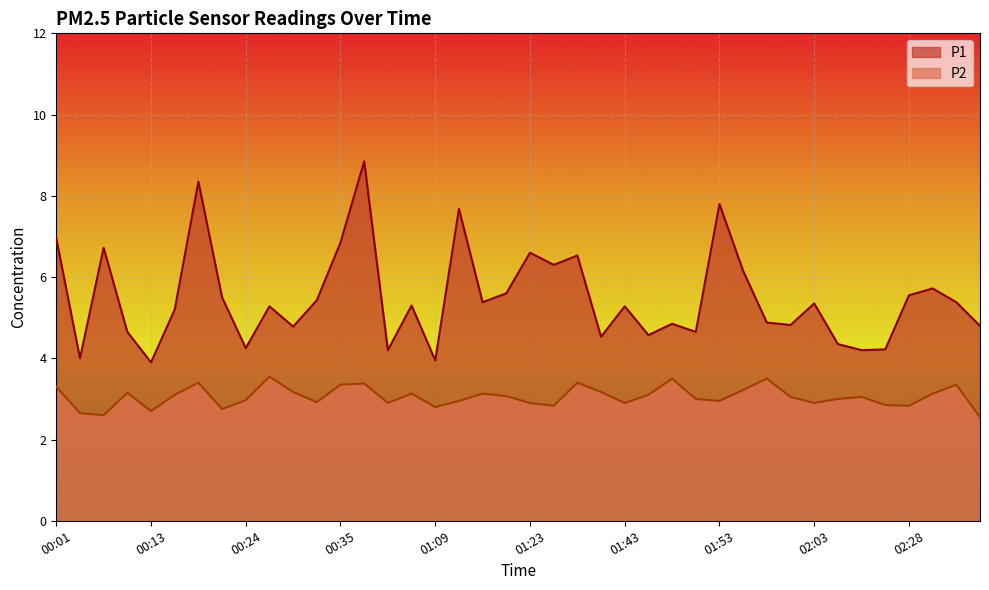

At 00:57, list the series in order from smallest to largest.

P2, P1